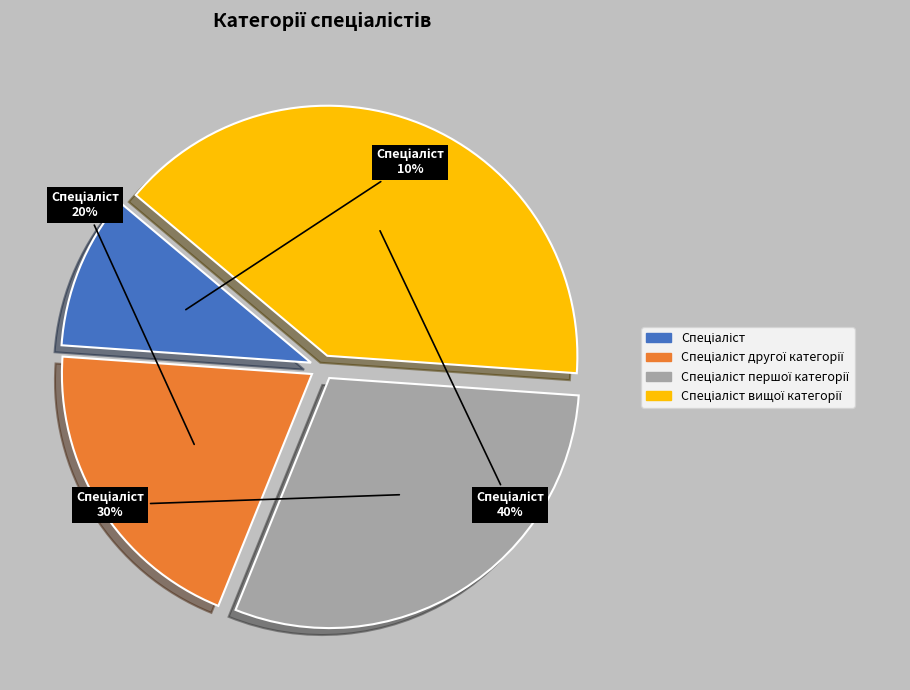

How many segments does this pie chart have?

4